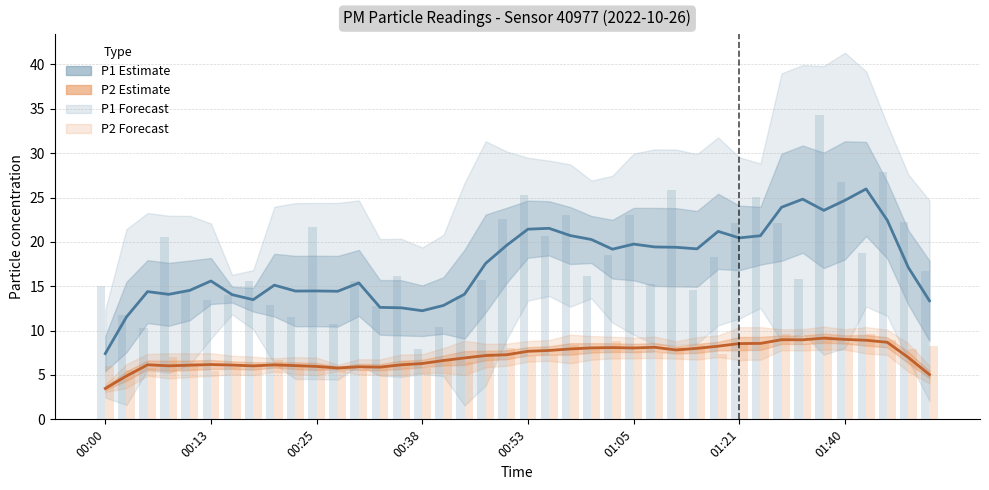

Which has a higher value, 36 or 00:13?

36